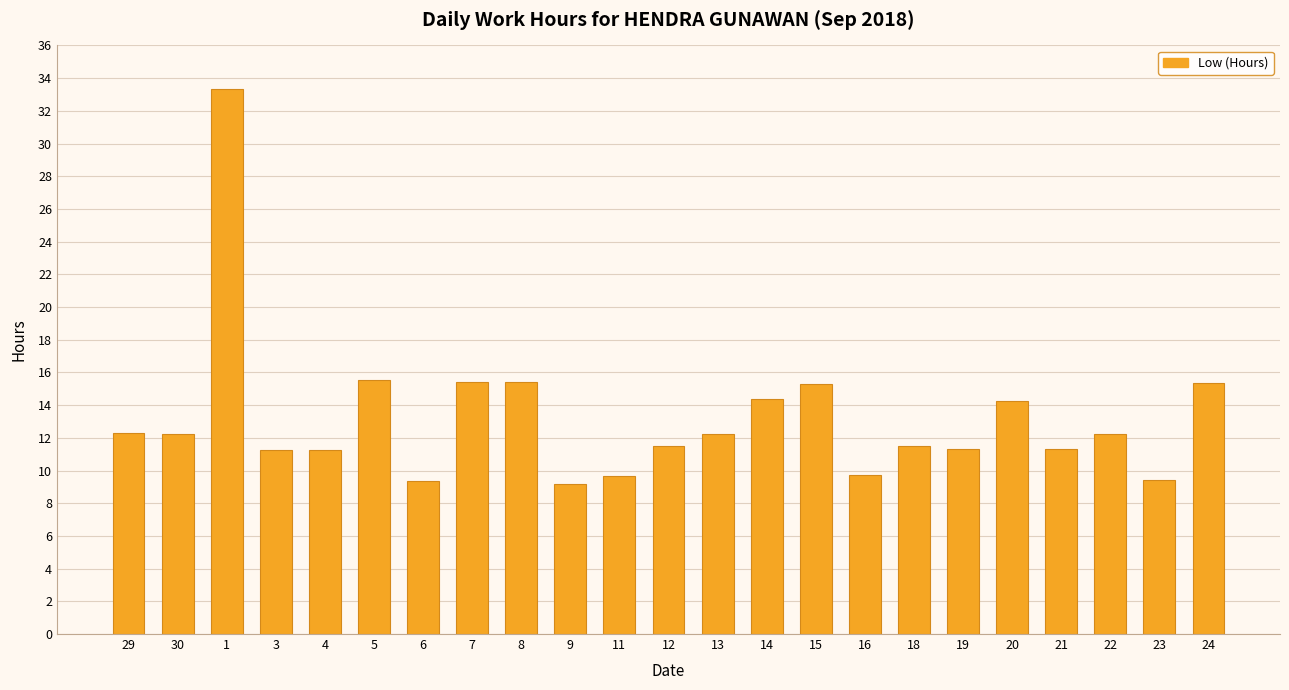

How many bars are there in total?

23